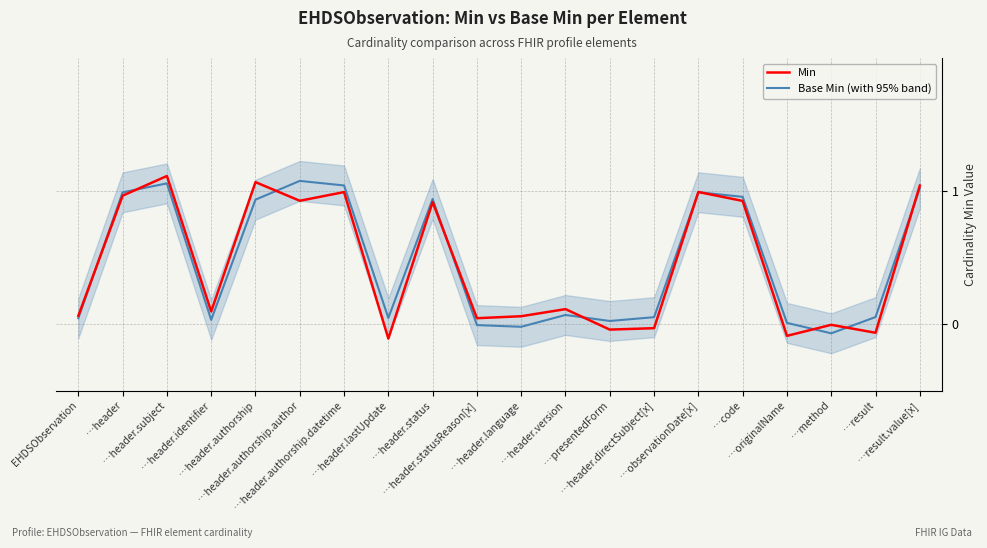

Where is Base Min (with 95% band) nearest to the value 0?

…header.statusReason[x]